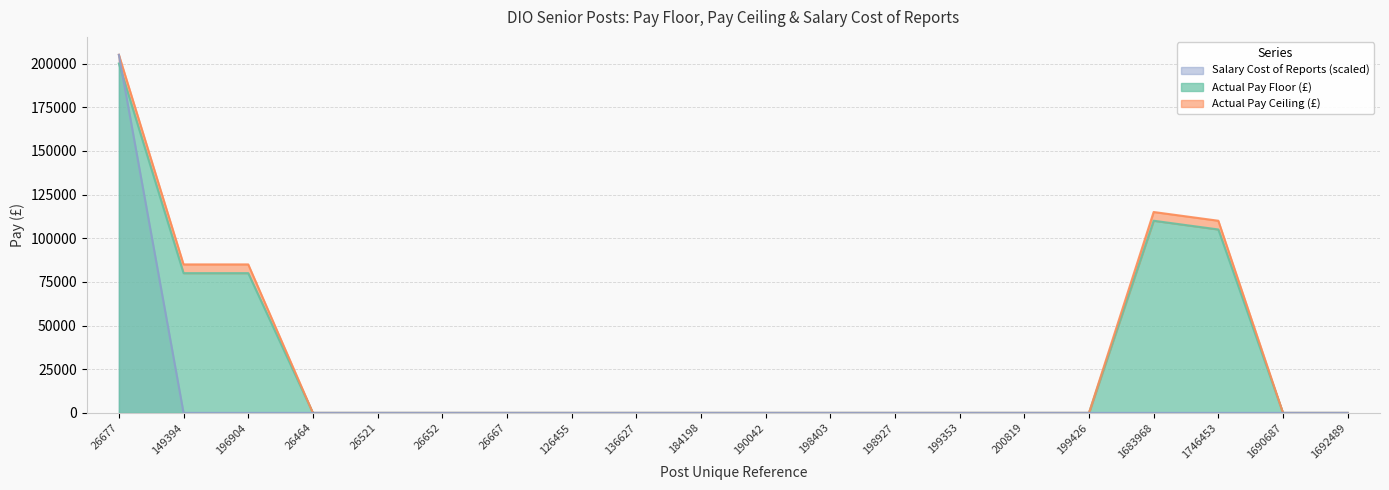

Which series has the widest spread of values?

Actual Pay Ceiling